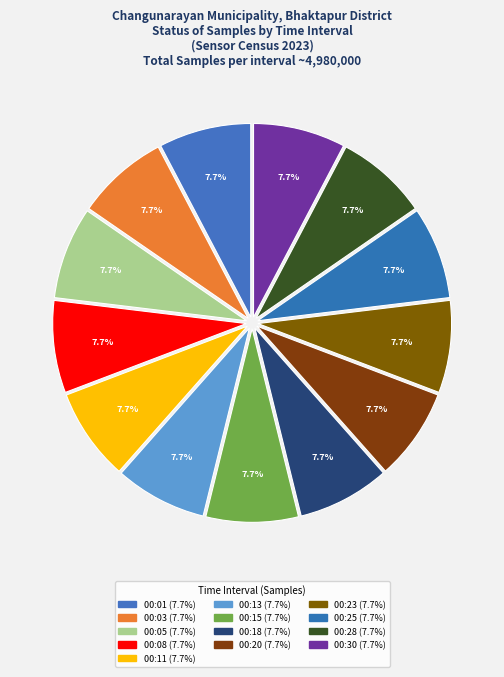

True or false: 00:15 accounts for 8% of the total.

True